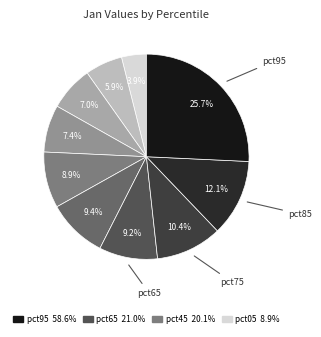

Is there any slice that represents more than half of the pie?

No